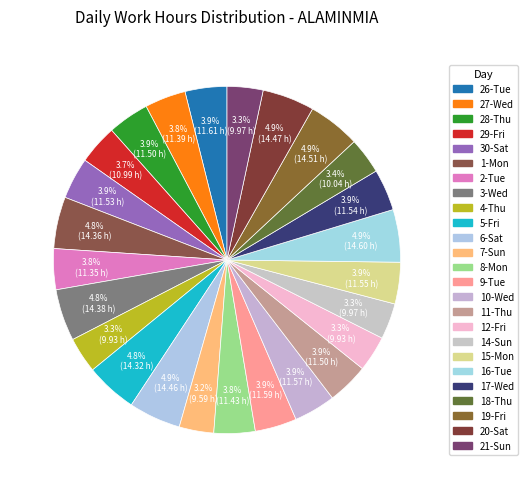

How many slices are in this pie chart?

25